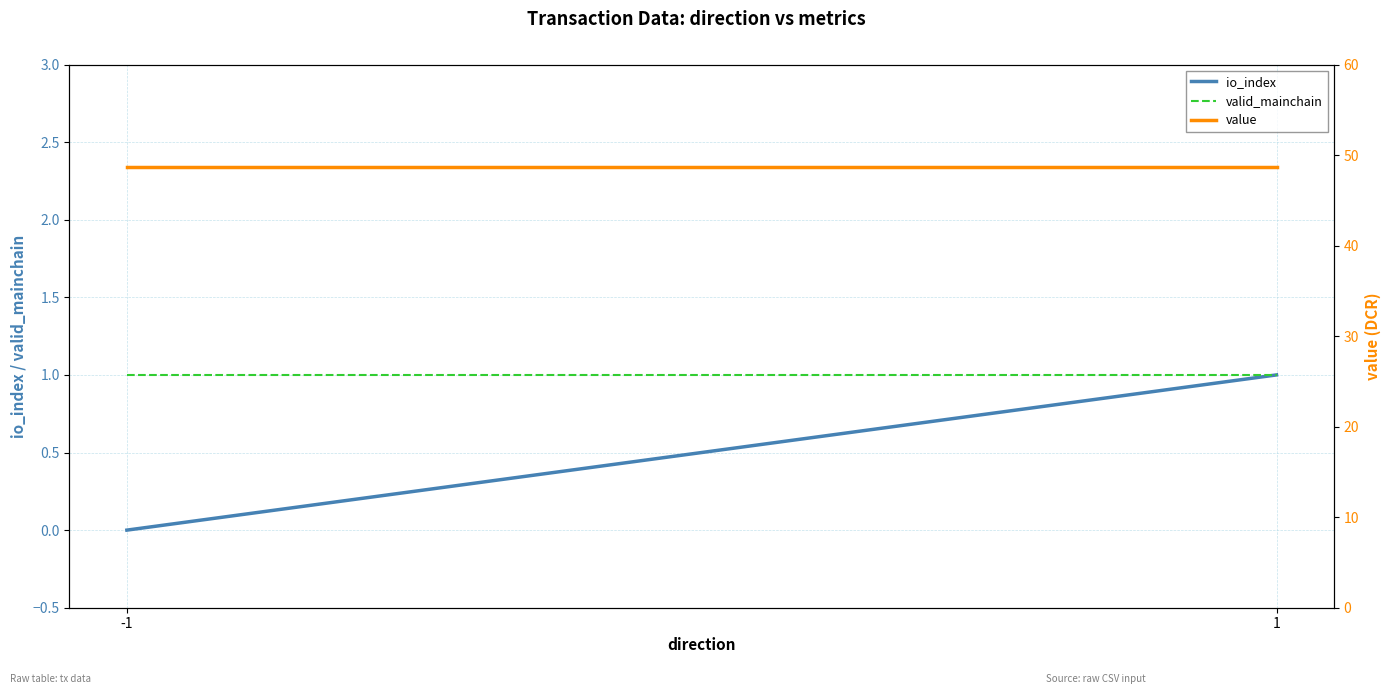

Which series has the widest spread of values?

io_index